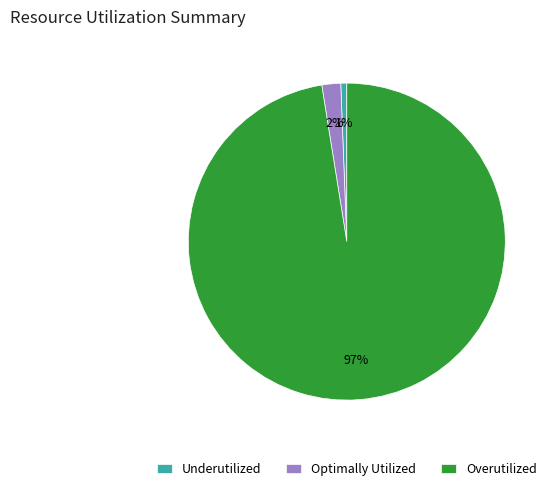

Is it true that Overutilized is 97% of the pie?

True